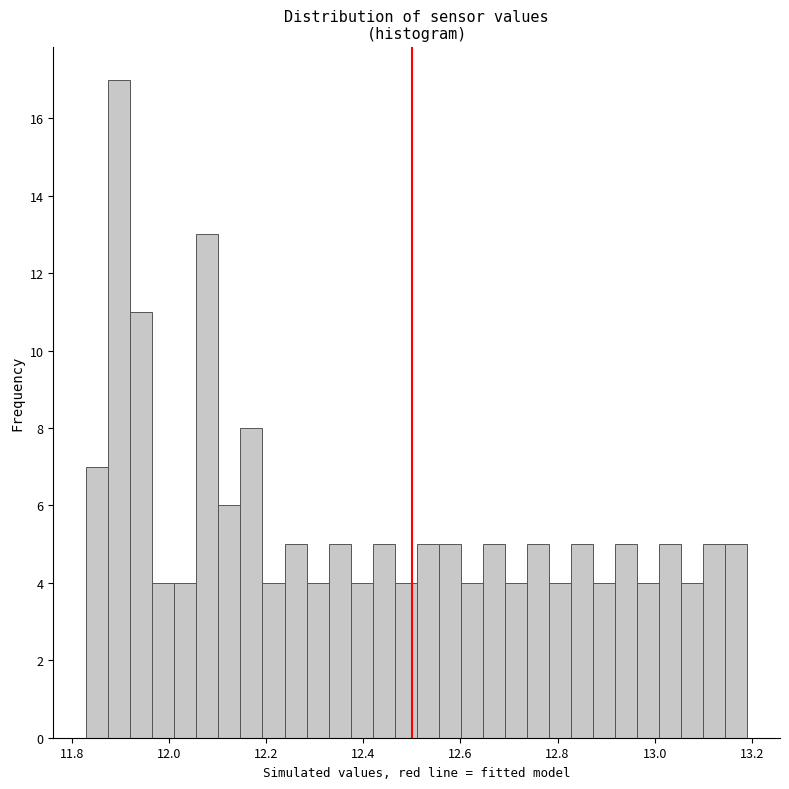

Read against the x-axis, roughly where is the centre of the tallest bar?

11.90